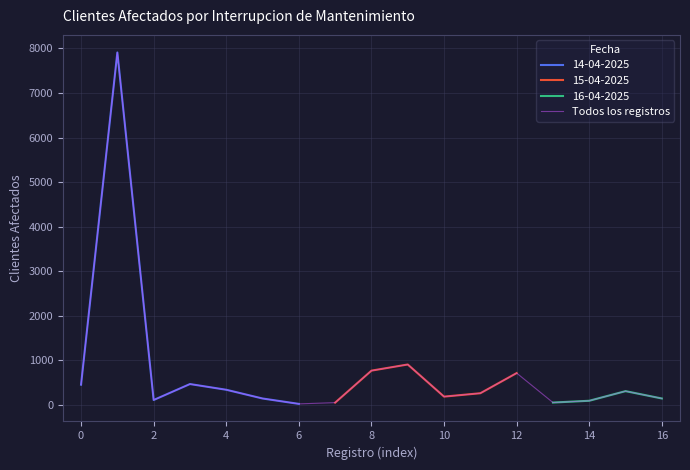

Reading left to right, list all the values displayed in this chart.

456	7910	112	470	342	146	25	53	771	909	188	264	716	55	95	311	146